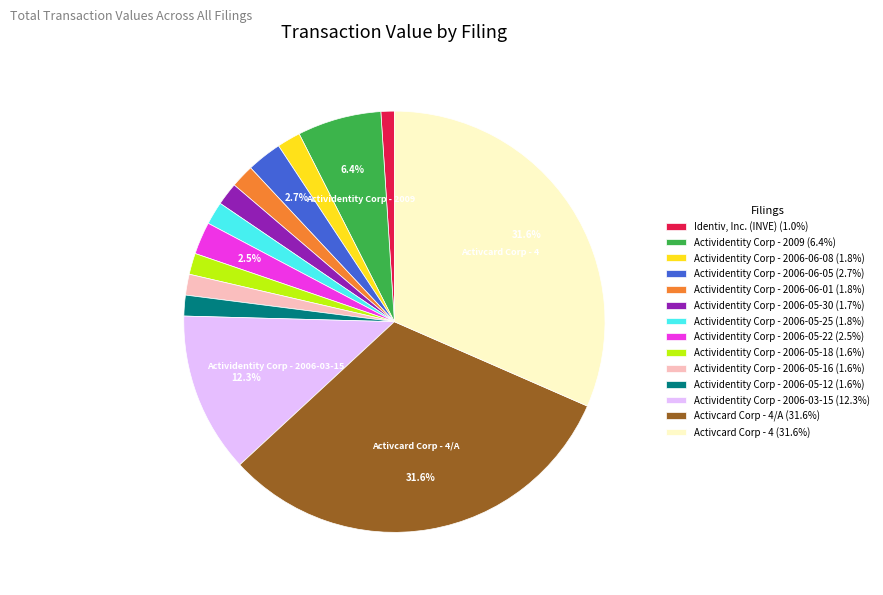

How many slices are in this pie chart?

14